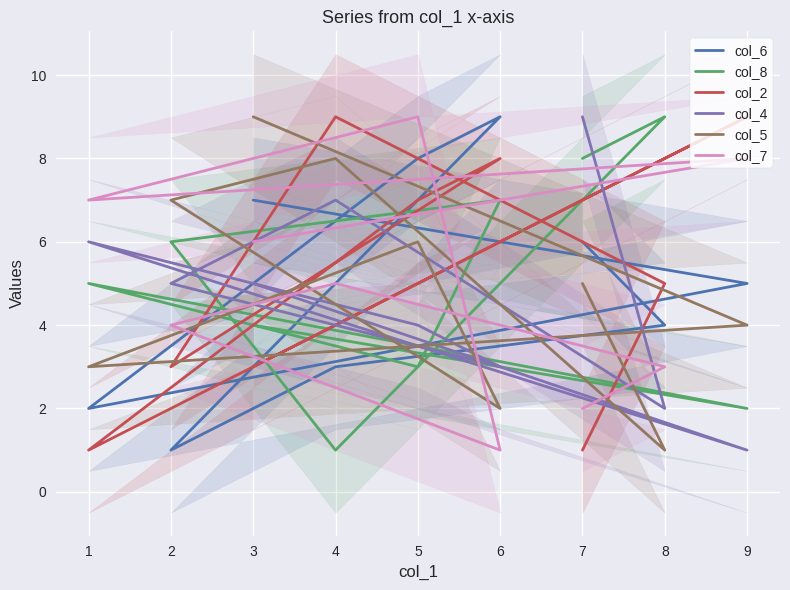

What is the minimum value shown in the chart?

1